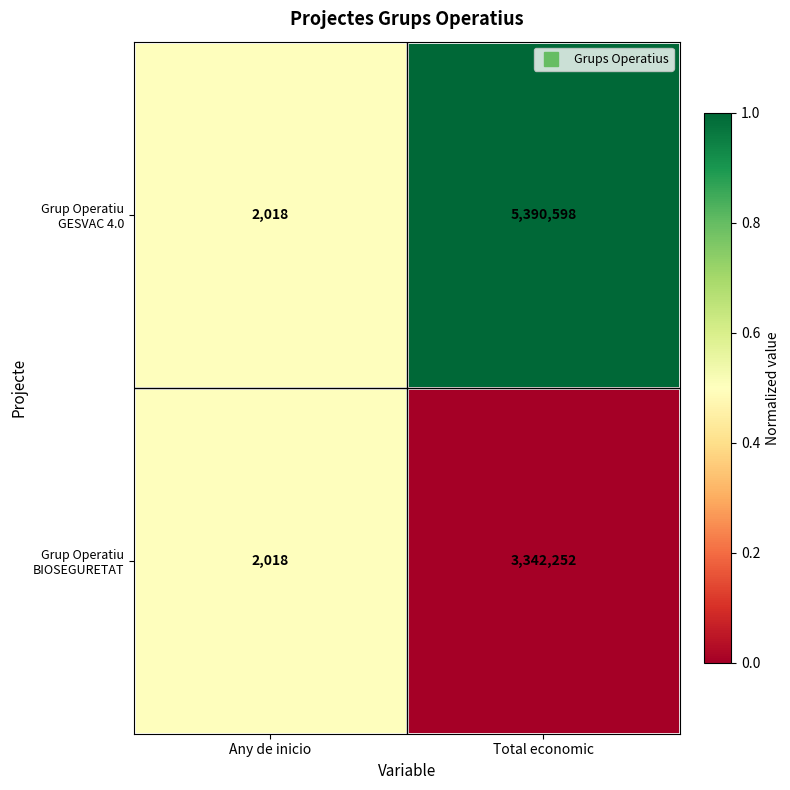

What is the approximate value of Grup Operatiu GESVAC 4.0 at Any de inicio, to the nearest 100?

2000